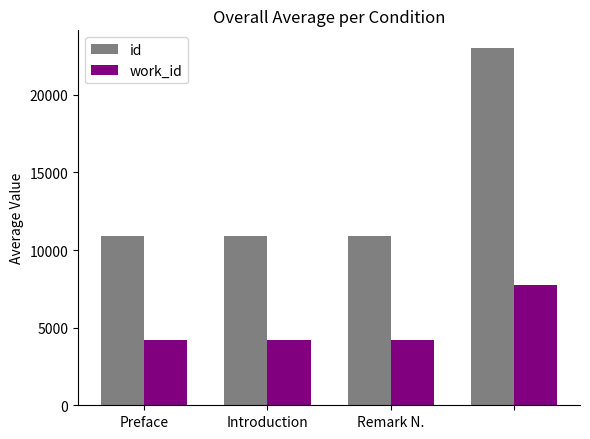

What is the difference between the maximum and minimum values in the work_id series?

3531